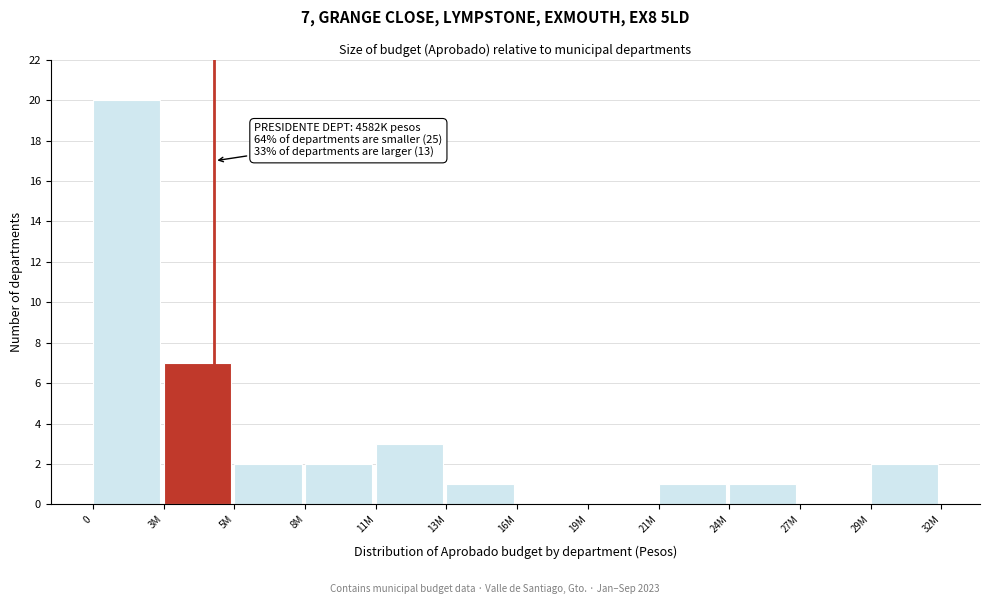

Reading left to right, transcribe all the data shown in this chart.

0=20	3M=7	5M=2	8M=2	11M=3	13M=1	16M=0	19M=0	21M=1	24M=1	27M=0	29M=2